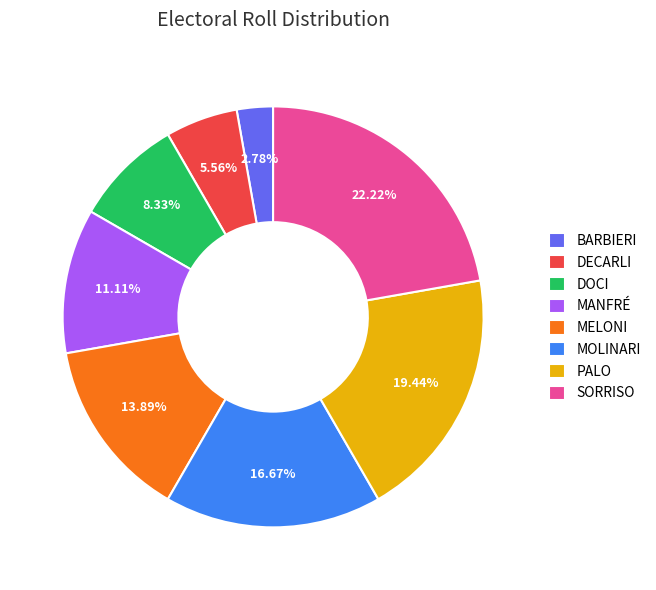

What is the largest slice in the pie chart?

SORRISO